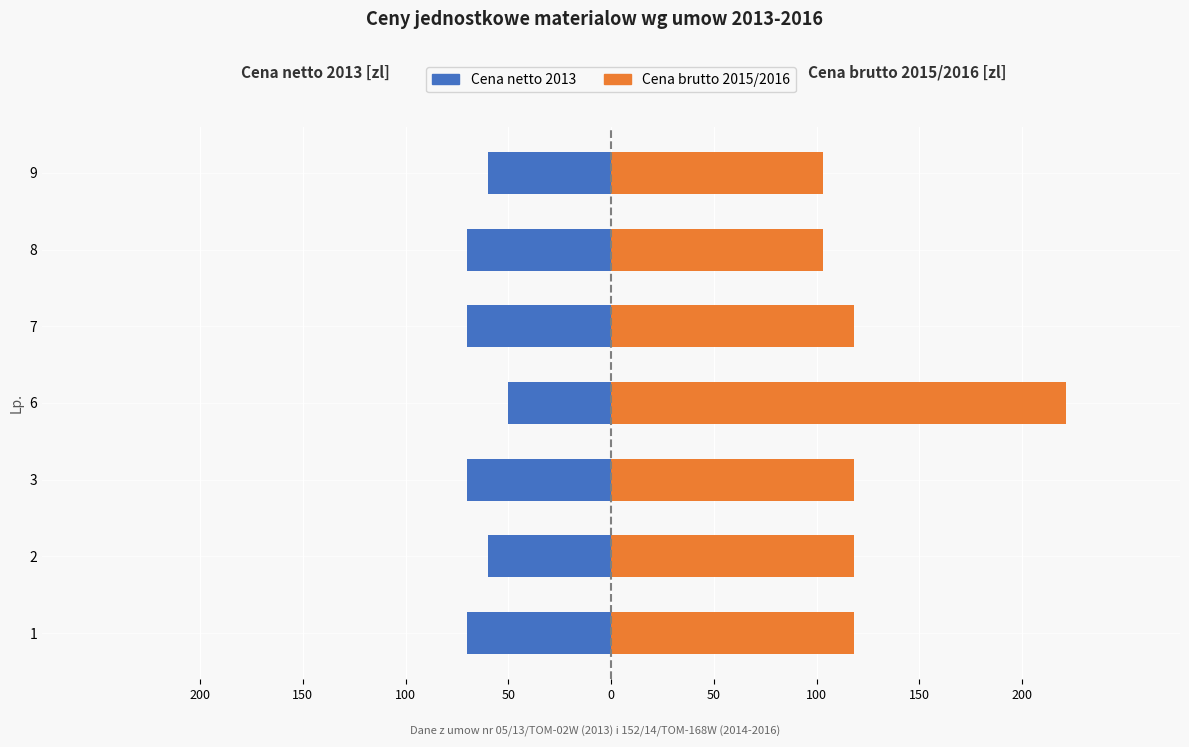

What is the difference between the maximum and minimum values in the Cena brutto 2015/2016 series?

118.1